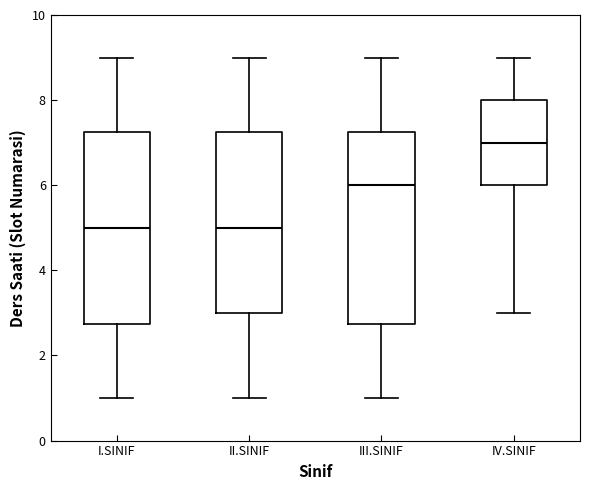

Reading left to right, read every box against the y-axis: the position of its median line, the range the box covers, and the ends of its whiskers. The values are not printed on the chart, so give them approximately, as read against the axis.

I.SINIF: median 5.0, box 2.8 to 7.2, whiskers 1.0 to 9.0
II.SINIF: median 5.0, box 3.0 to 7.2, whiskers 1.0 to 9.0
III.SINIF: median 6.0, box 2.8 to 7.2, whiskers 1.0 to 9.0
IV.SINIF: median 7.0, box 6.0 to 8.0, whiskers 3.0 to 9.0